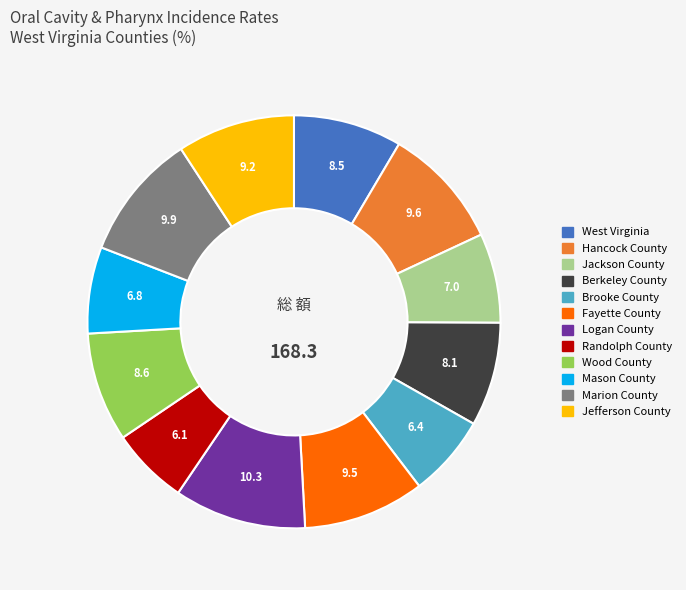

Which has a higher value, Wood County or Jefferson County?

Jefferson County